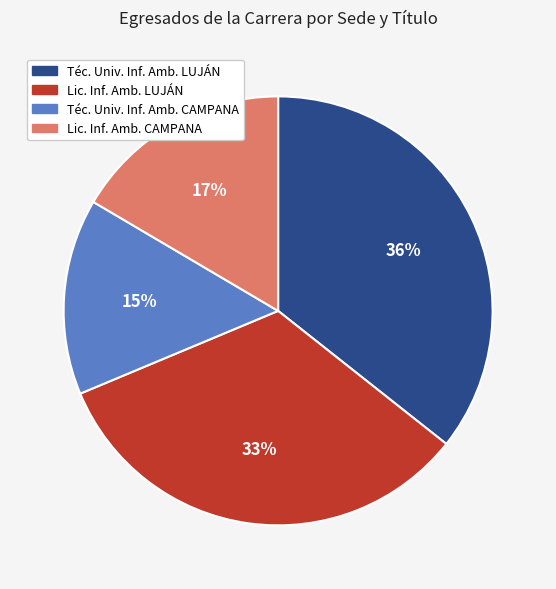

To the nearest percent, what is the difference between the largest and smallest slice percentages?

21%